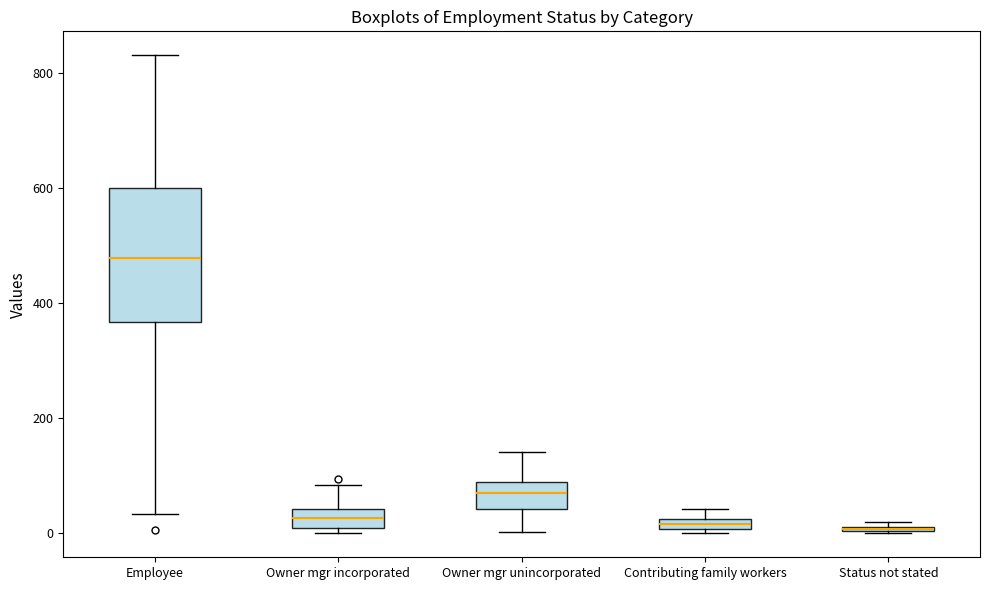

Which box is the tallest, from its lower edge to its upper edge?

Employee